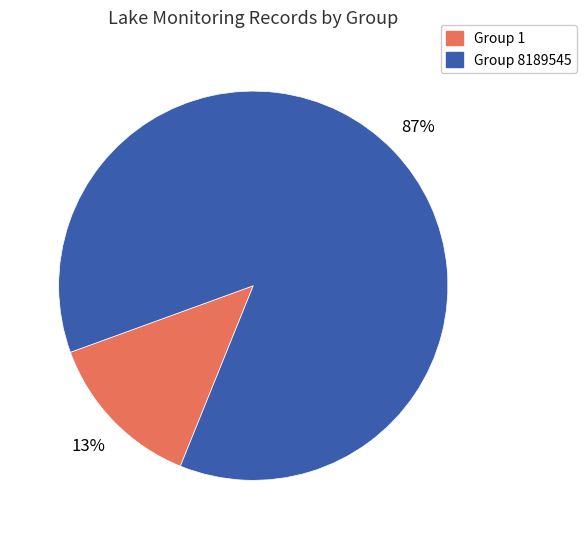

To the nearest percent, what portion does Group 1 represent?

13%